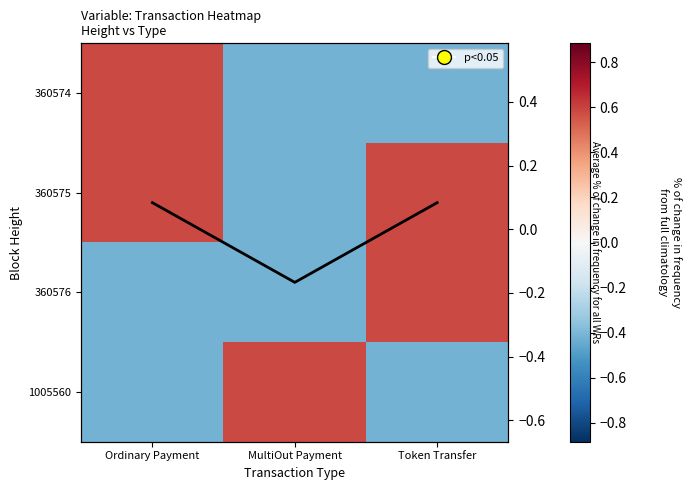

List the series in order of their peak value, lowest first.

360574, 360575, 360576, 1005560